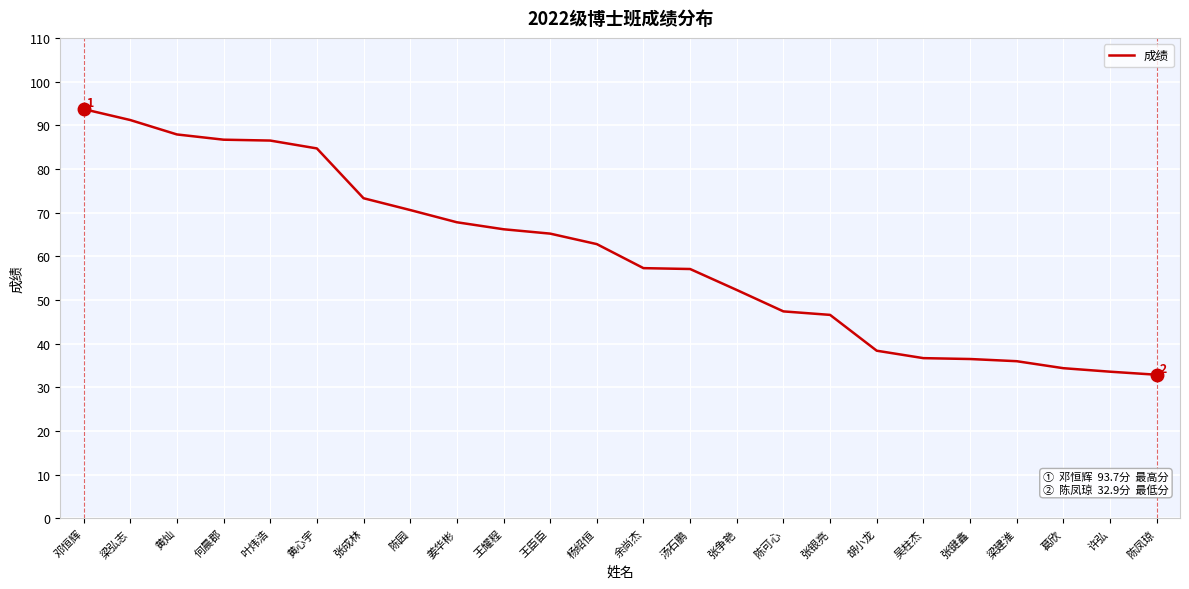

The chart shows a value of 55.4 at 胡小龙. True or false?

False